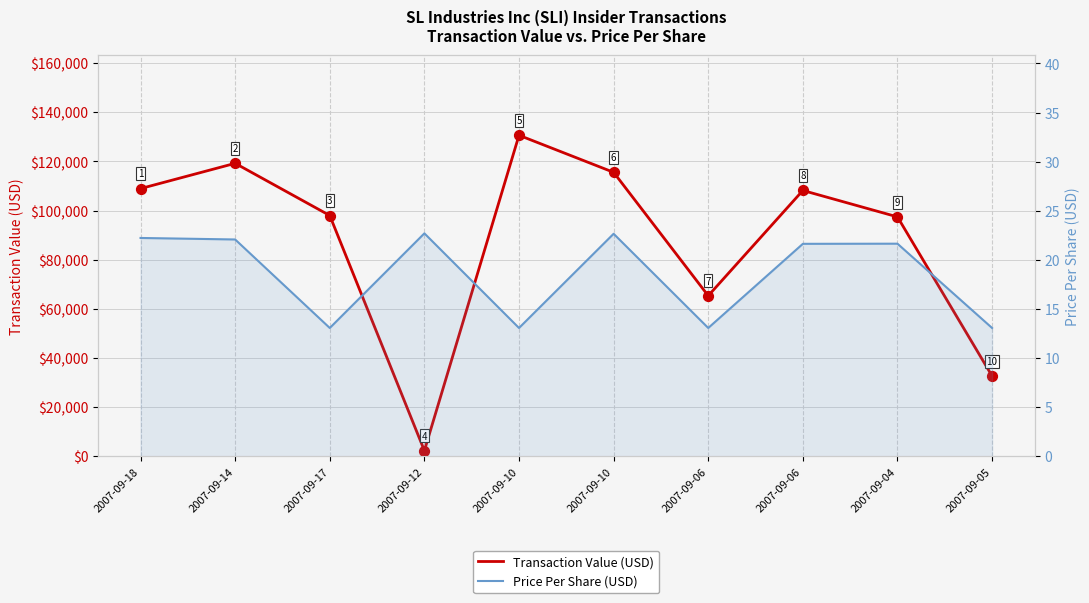

Which series reaches the minimum Y coordinate?

Price Per Share (USD)